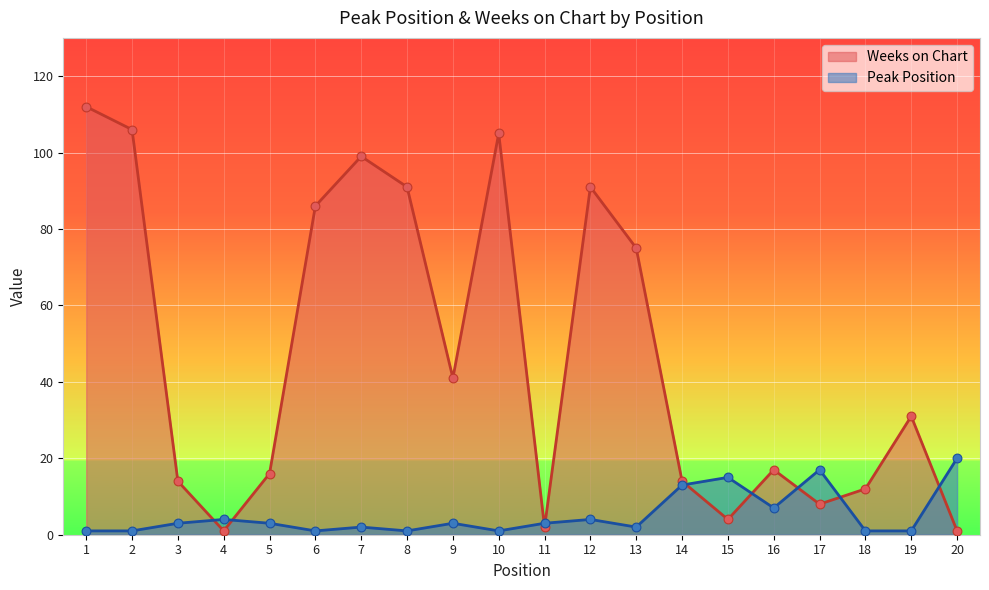

What are all the series names shown in the legend?

Weeks on Chart, Peak Position